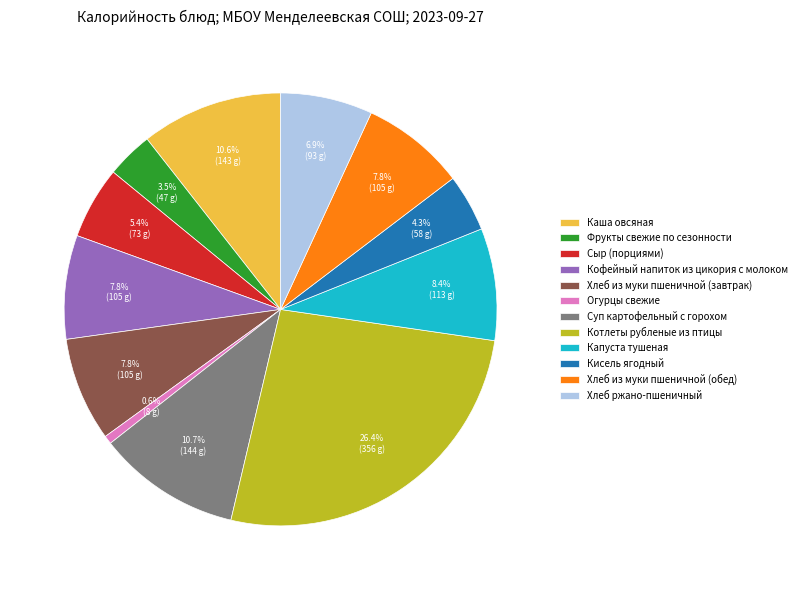

To the nearest percent, what is the combined percentage of Каша овсяная and Кисель ягодный?

15%